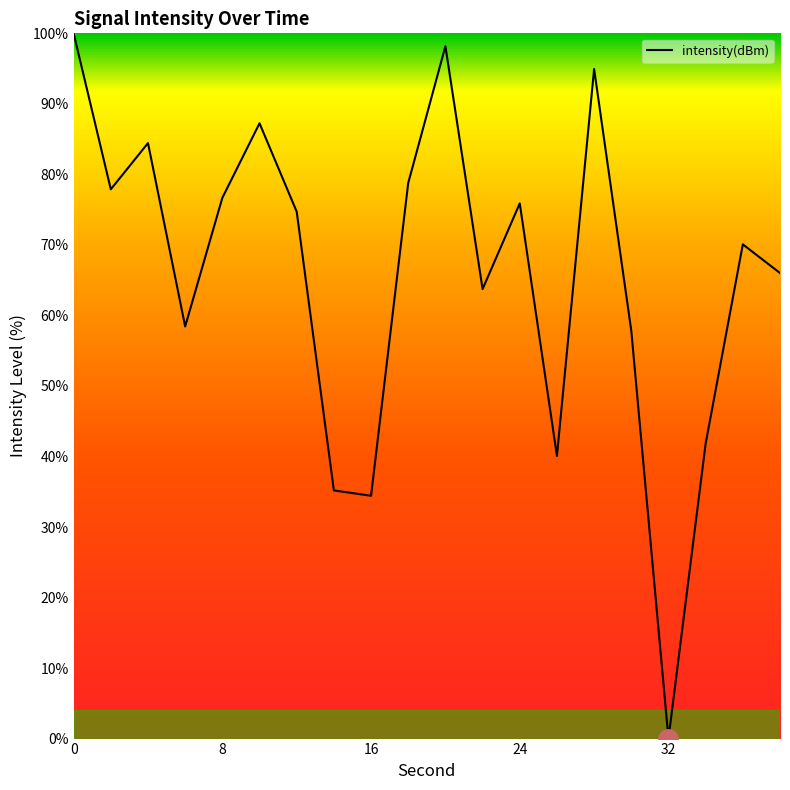

How many interior local valleys (lower than both neighbors) does the data have?

6